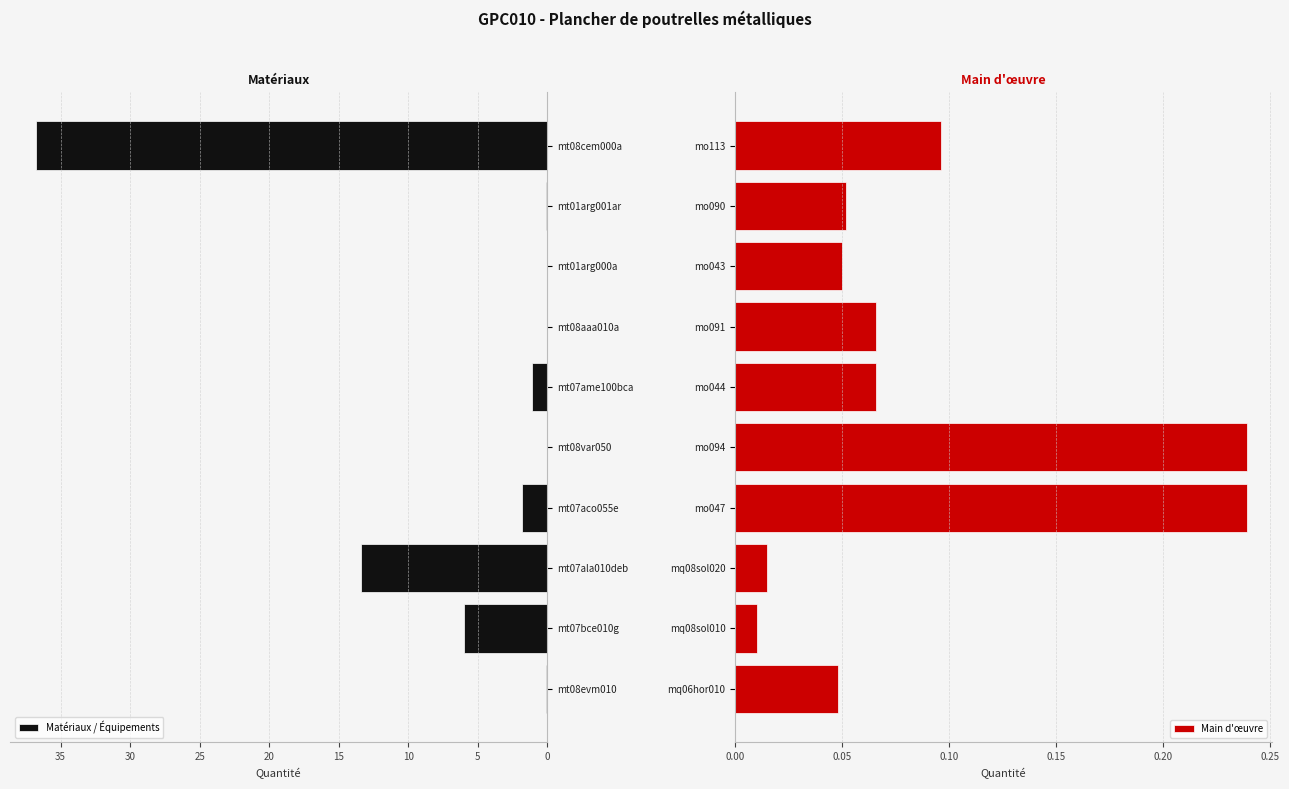

What is the sum of the Matériaux / Équipements values at mt08evm010 and mt07ame100bca?

1.2